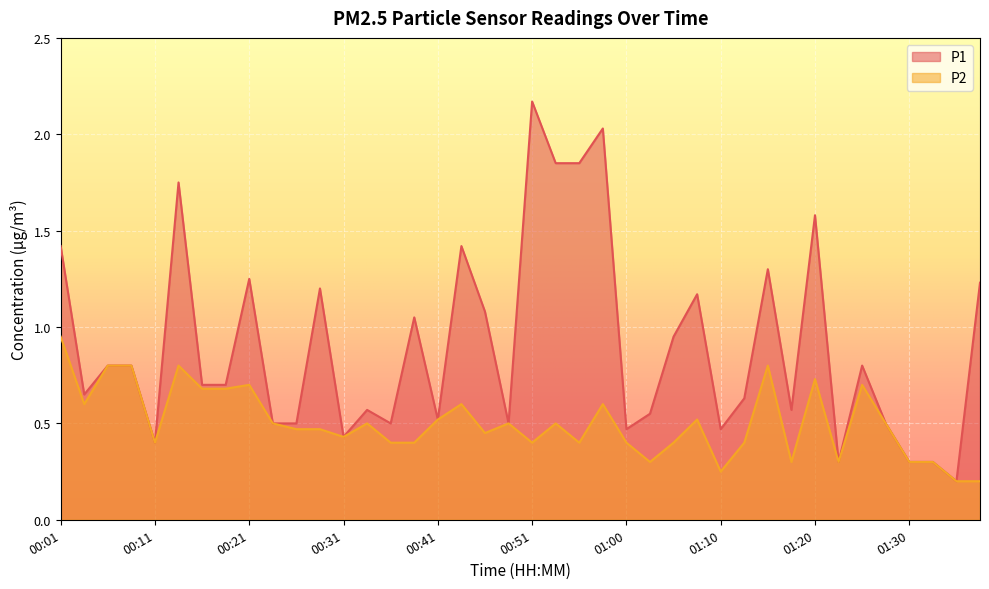

Which series changed the most between 00:46 and 01:25?

P1